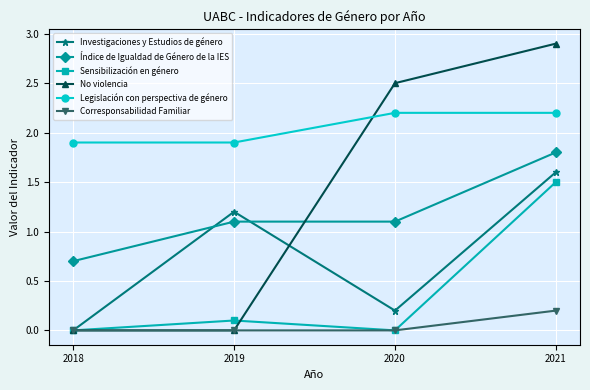

Which series has the largest total across all categories?

Legislación con perspectiva de género